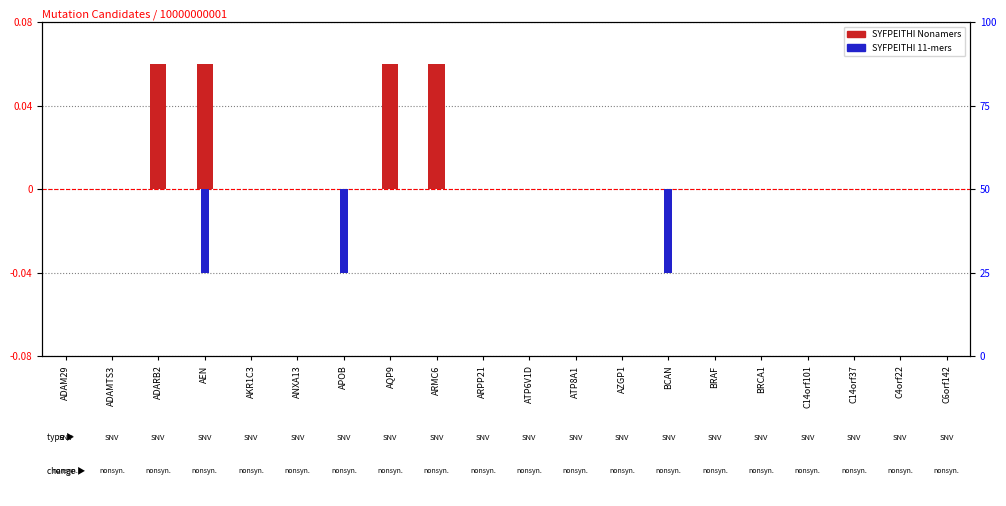

Which series changed the most between AEN and AZGP1?

SYFPEITHI Nonamers